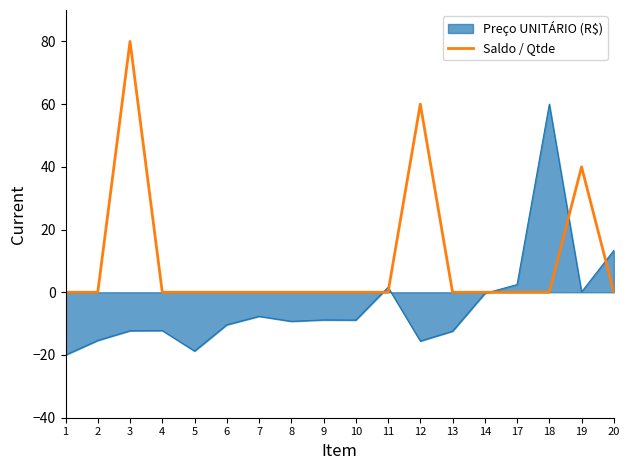

How many lines are shown in the chart?

2